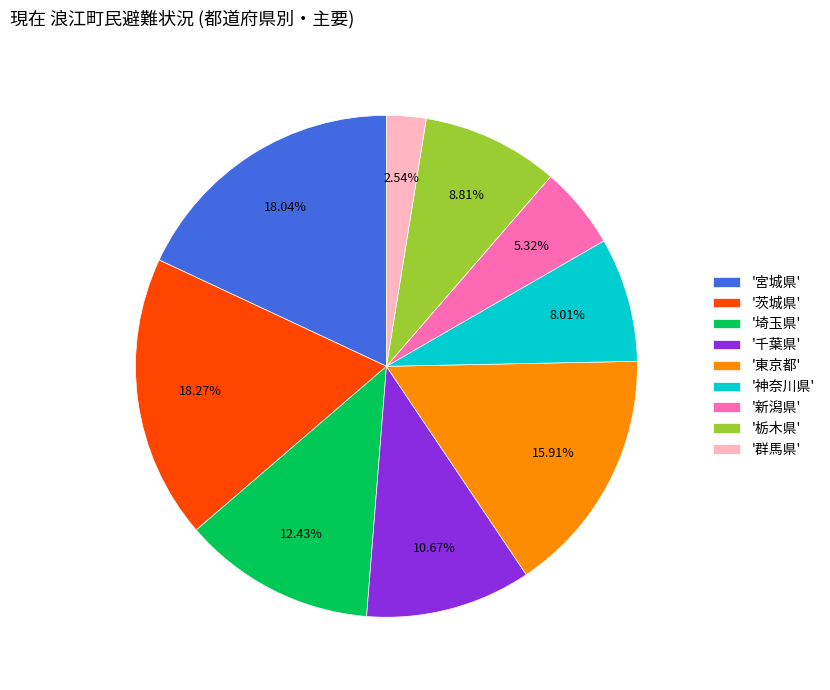

Does '茨城県' account for over 50% of the chart?

No